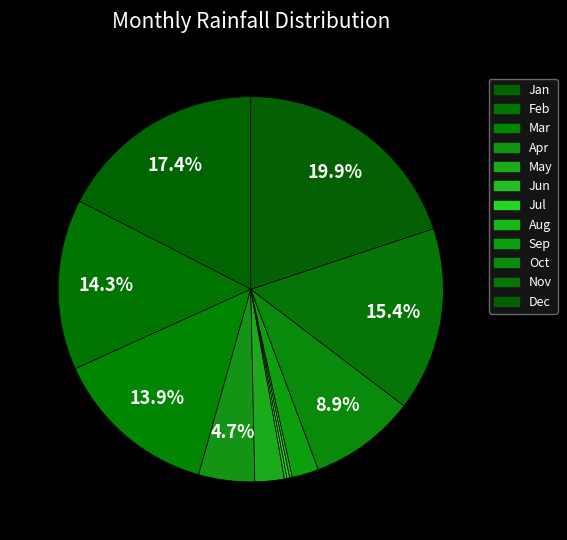

Does any single category account for the majority?

No